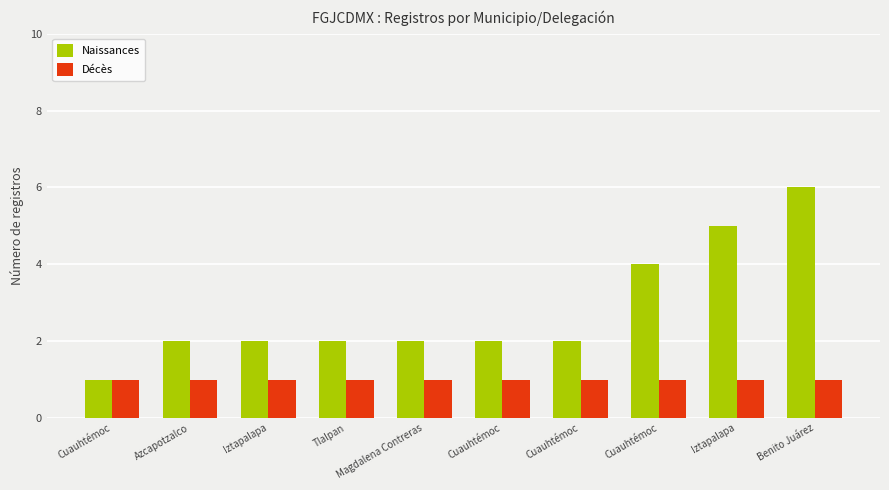

Reading right to left, list all the values displayed in this chart.

Naissances: Benito Juárez=6	Iztapalapa=5	Cuauhtémoc=4	Cuauhtémoc=2	Cuauhtémoc=2	Magdalena Contreras=2	Tlalpan=2	Iztapalapa=2	Azcapotzalco=2	Cuauhtémoc=1
Décès: Benito Juárez=1	Iztapalapa=1	Cuauhtémoc=1	Cuauhtémoc=1	Cuauhtémoc=1	Magdalena Contreras=1	Tlalpan=1	Iztapalapa=1	Azcapotzalco=1	Cuauhtémoc=1